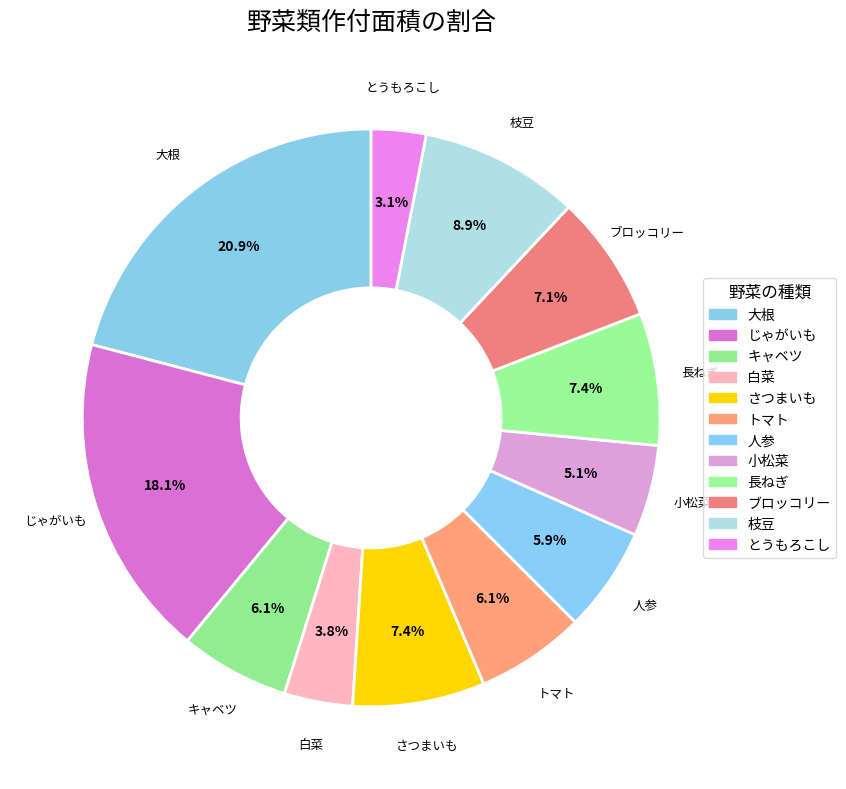

Count the number of slices in the pie.

12